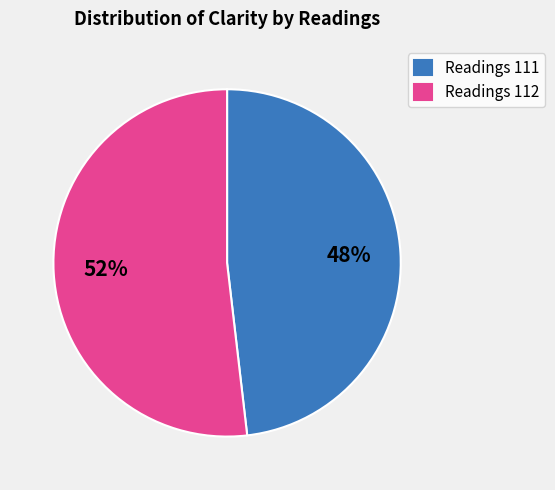

Does any single category account for the majority?

Yes